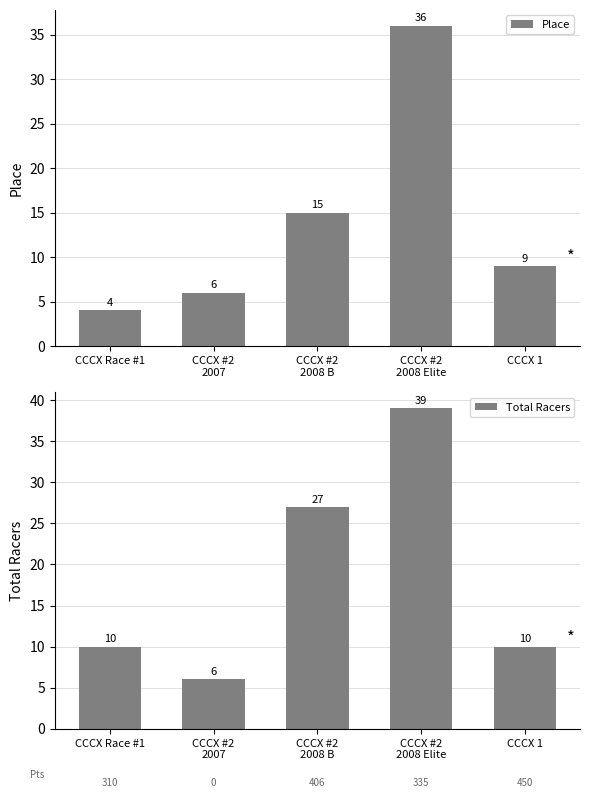

List the labels in order of Place value, largest first.

CCCX #2
2008 Elite, CCCX #2
2008 B, CCCX 1, CCCX #2
2007, CCCX Race #1